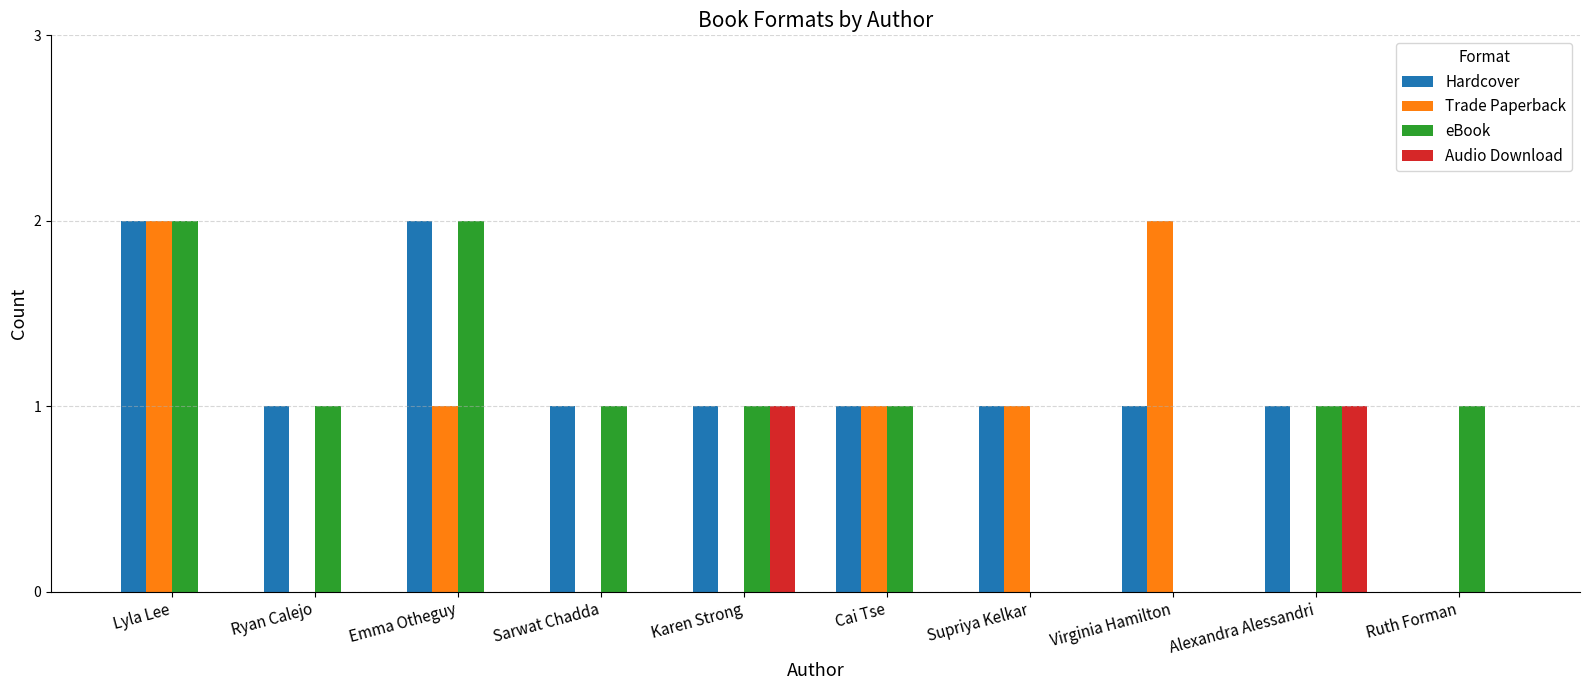

What value does the Hardcover series have at Emma Otheguy?

2